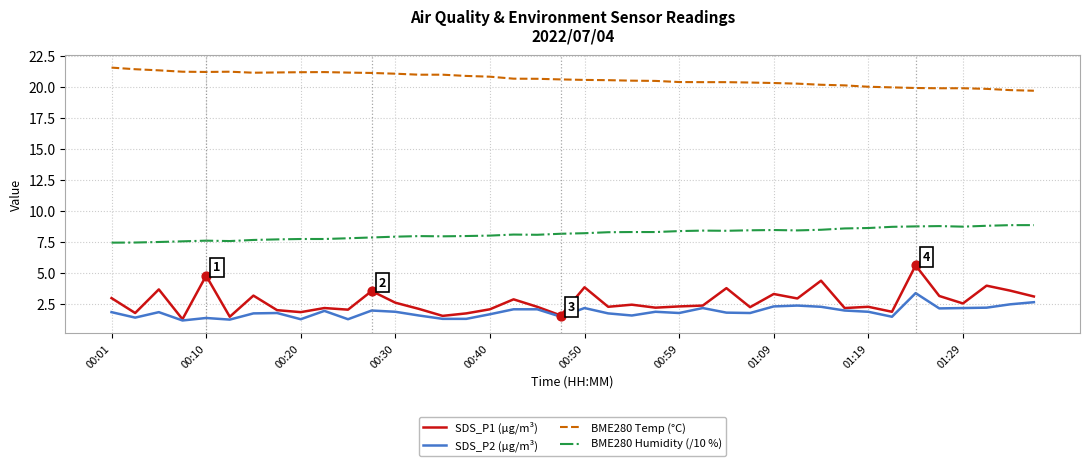

Which series has the widest spread of values?

SDS_P1 (µg/m³)